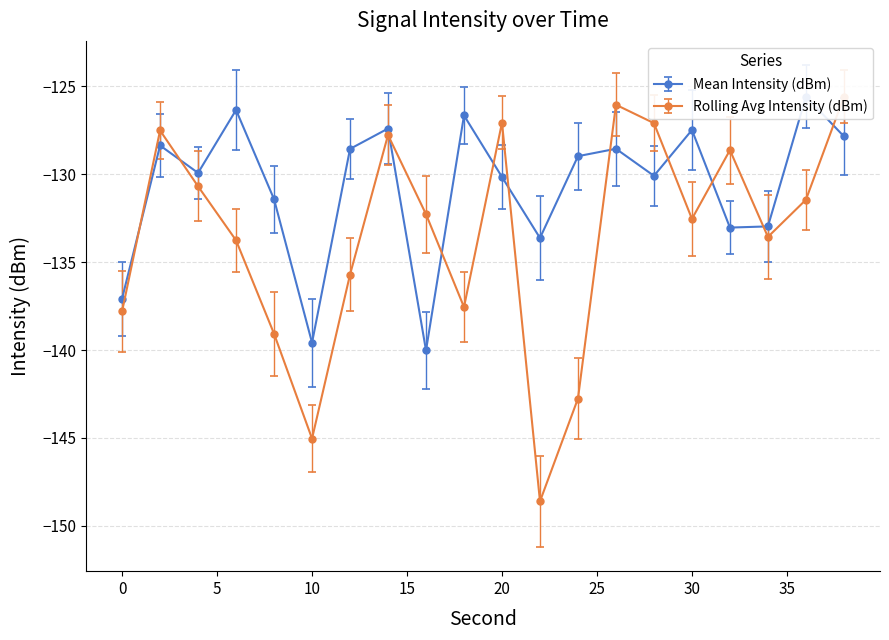

At how many categories does at least one series exceed -130?

14